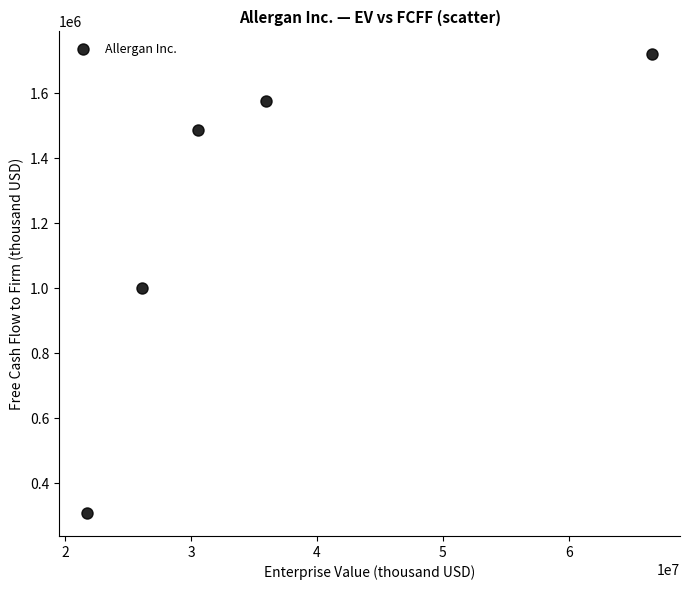

What is the average Y value?

1217917